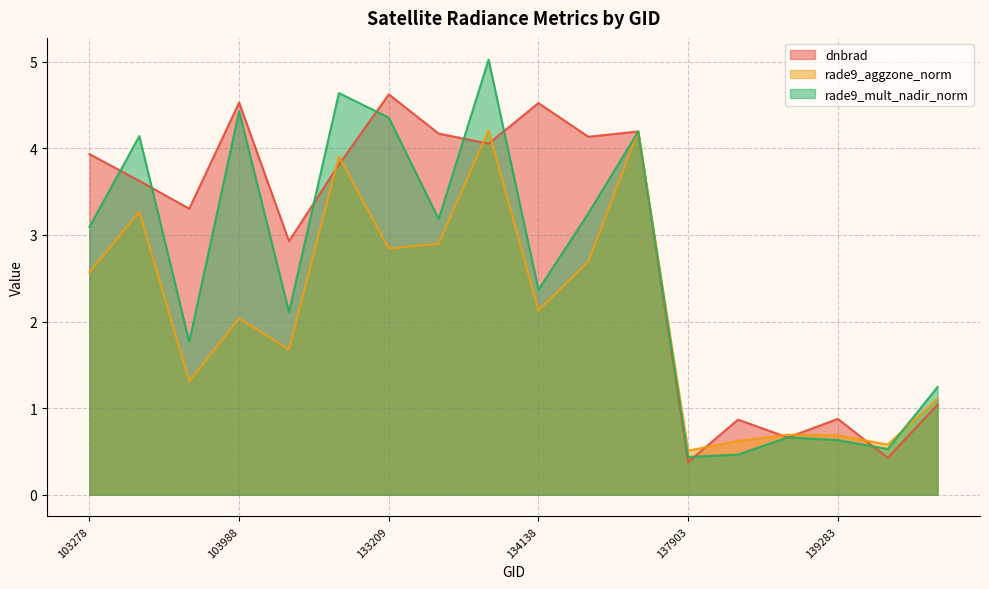

What is the maximum value shown in the chart?

5.0